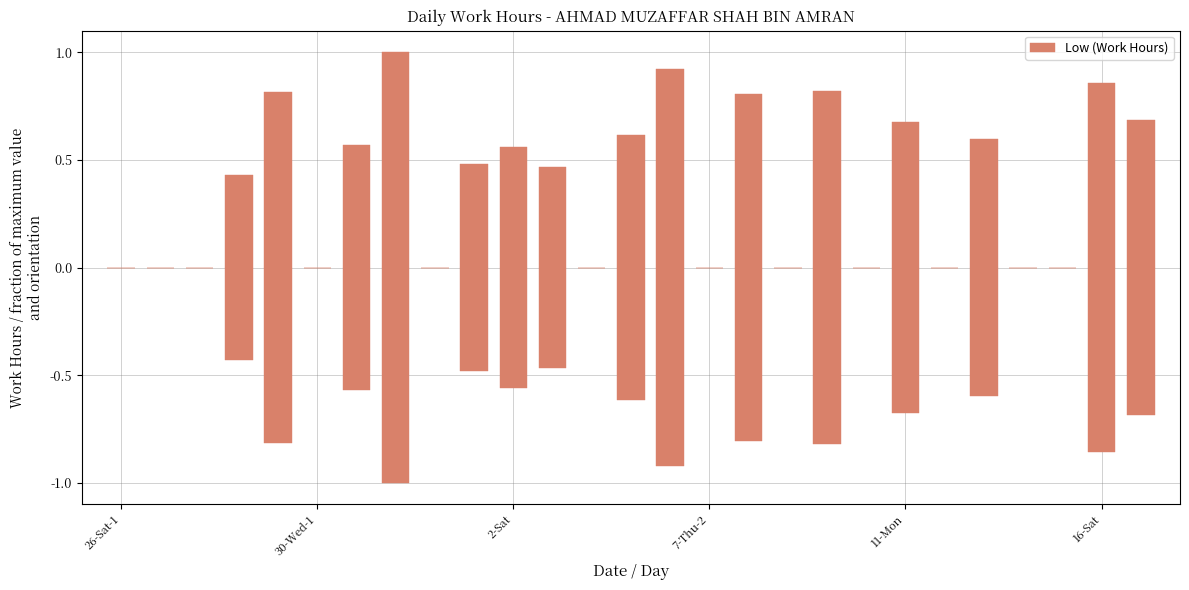

What position from the left is 22?

23